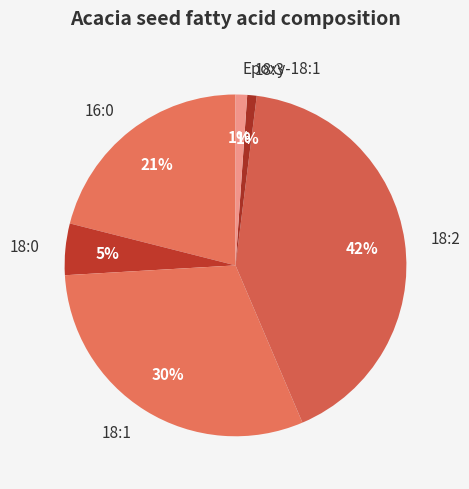

Which slice is the largest?

18:2